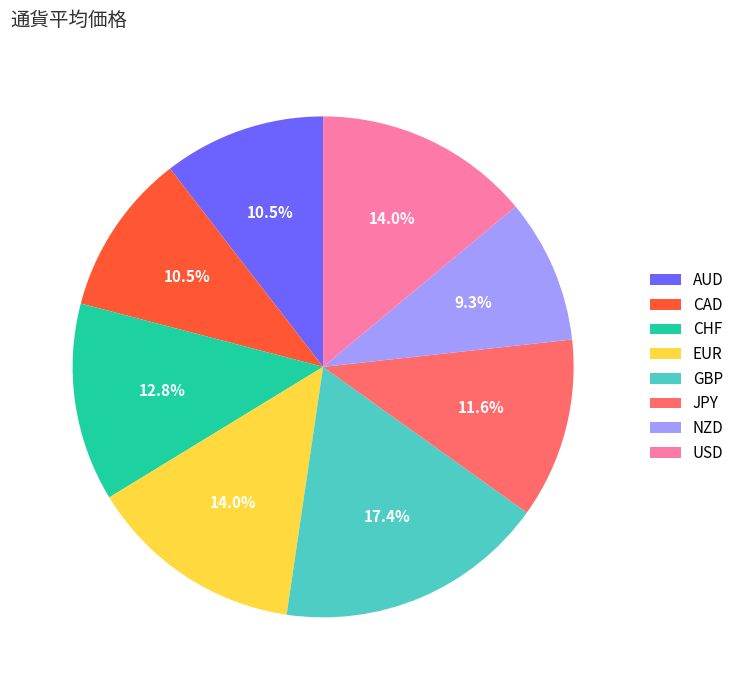

To the nearest percent, what is the combined percentage of GBP and NZD?

27%